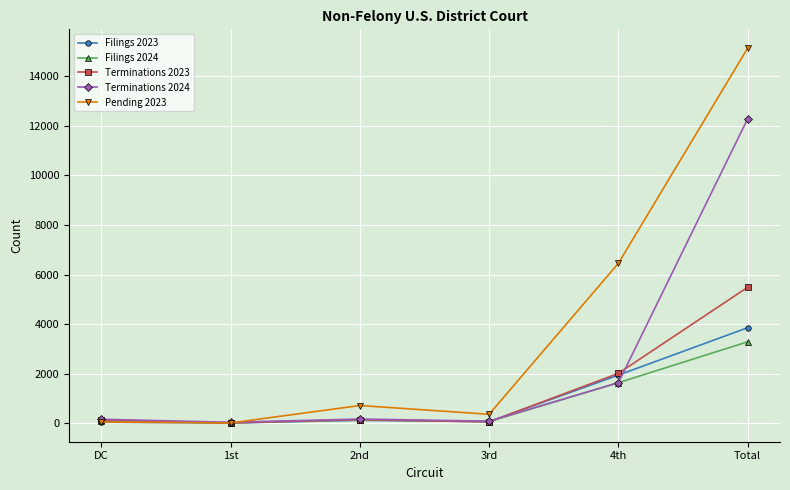

Which series has the widest spread of values?

Pending 2023